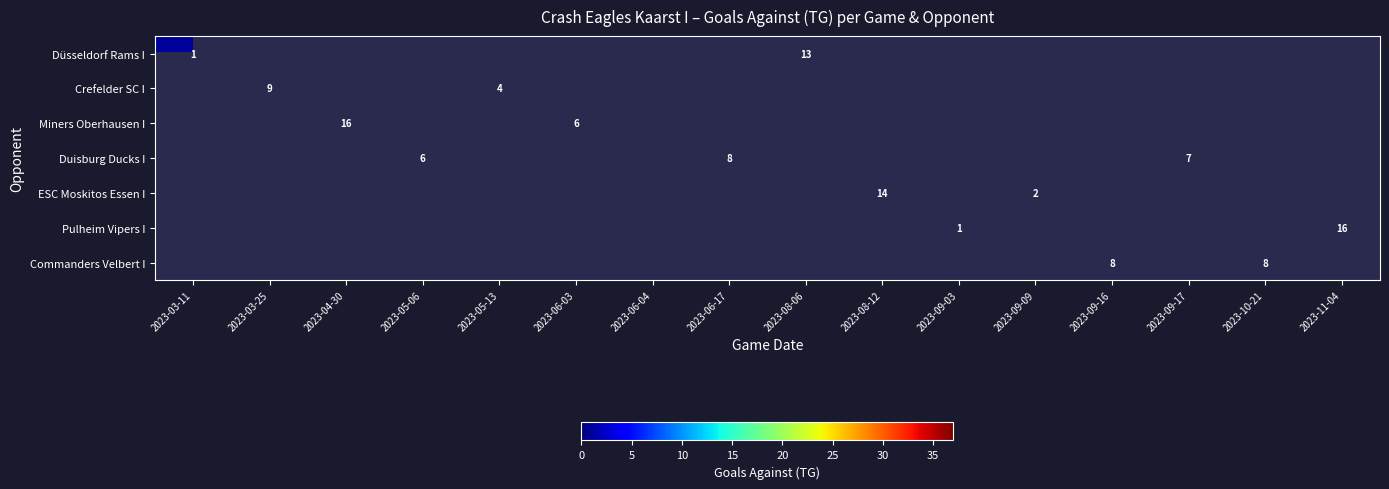

The value of Crefelder SC I at 2023-03-25 is 9. True or false?

True